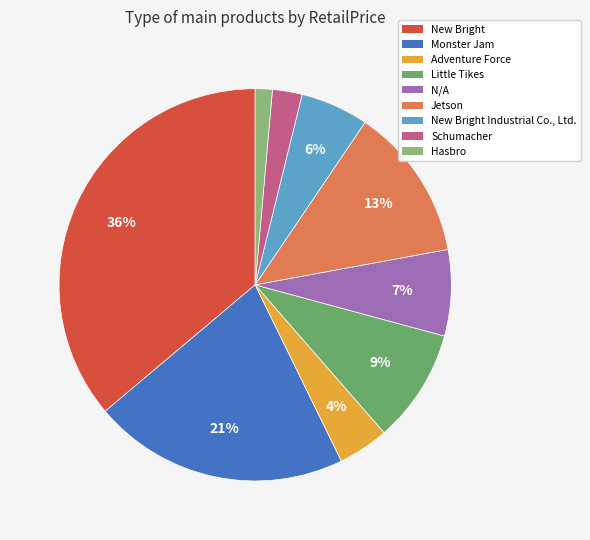

The Adventure Force slice represents 9% of the pie. True or false?

False